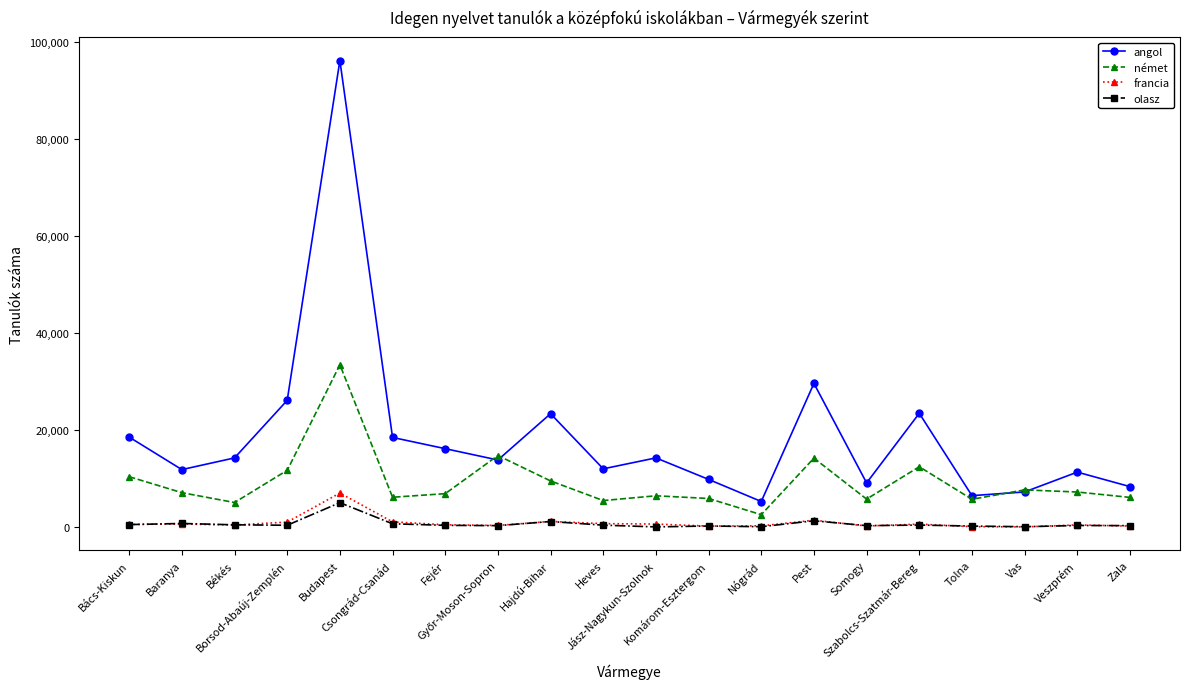

What is the maximum value for angol?

96129